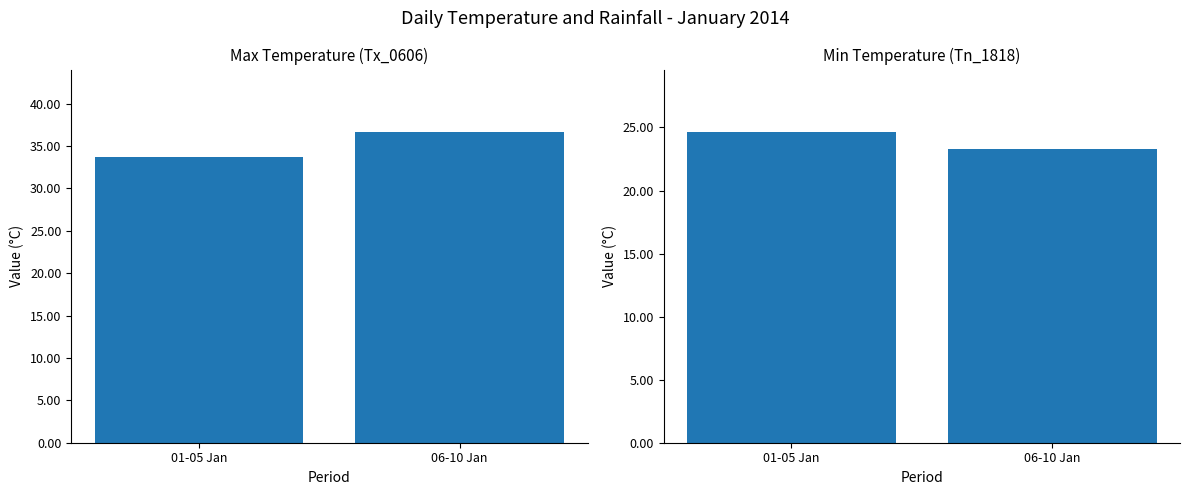

Between 06-10 Jan and 01-05 Jan, which is larger?

06-10 Jan